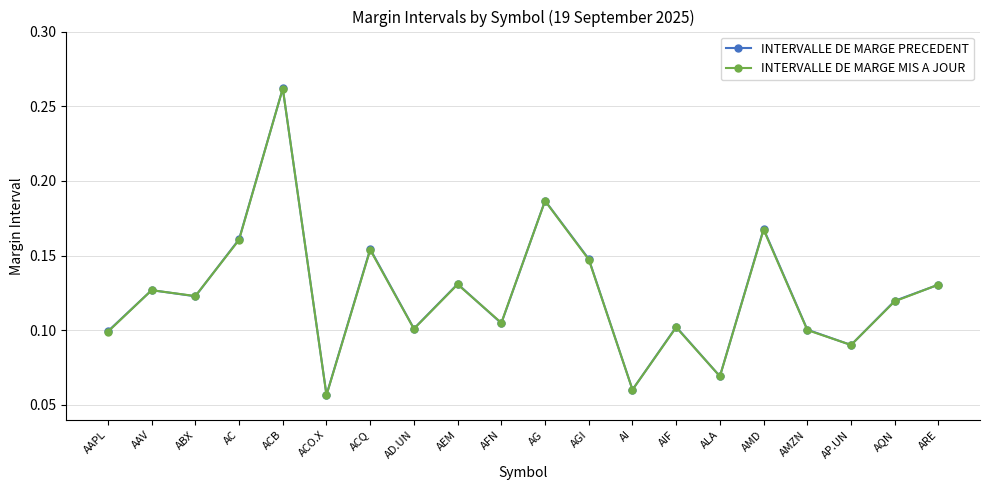

Where is INTERVALLE DE MARGE MIS A JOUR nearest to the value 0?

ACO.X